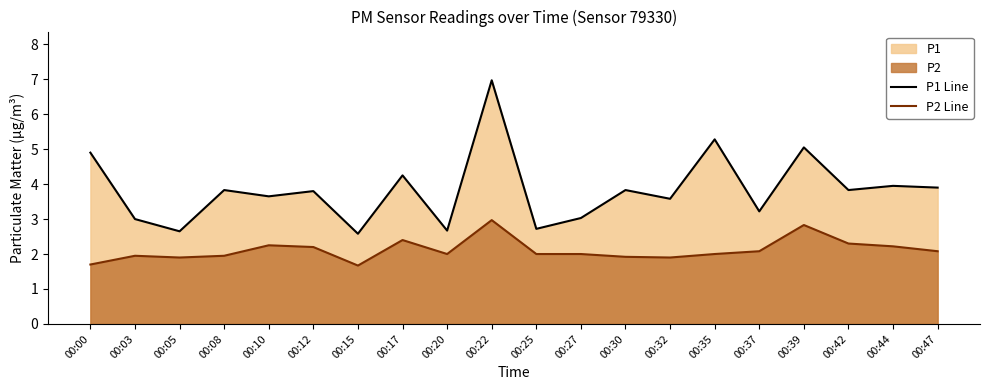

Which has a higher value, 00:32 or 00:00?

00:00